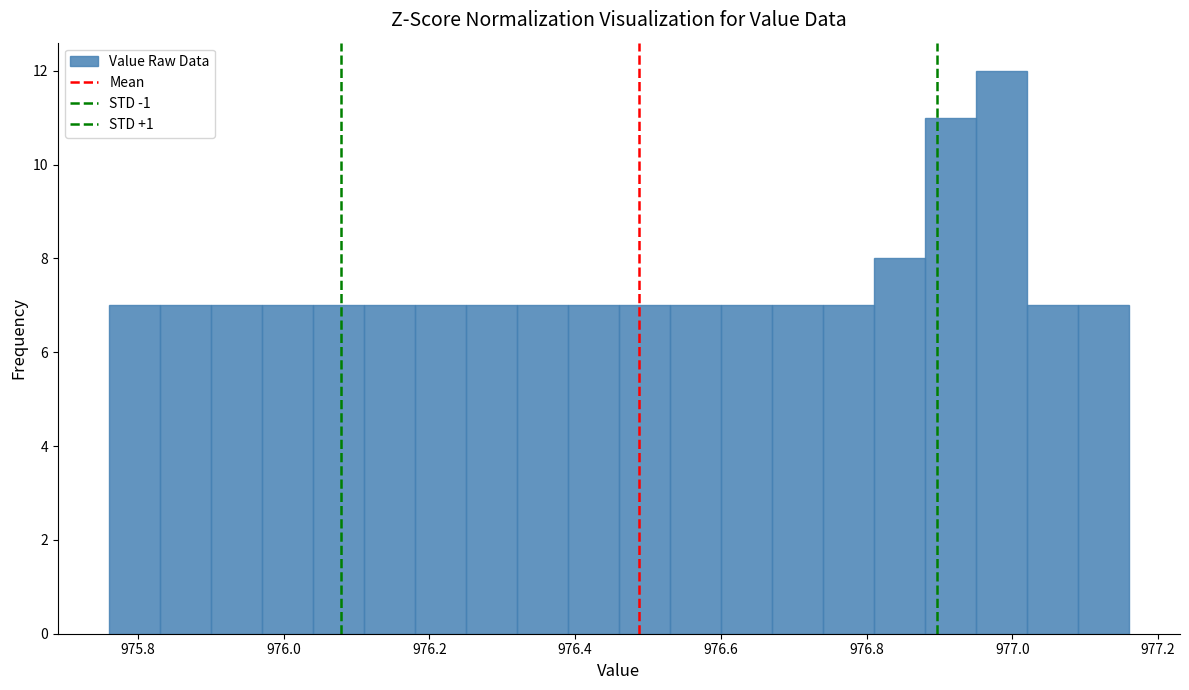

Around what value on the x-axis is the tallest bar? Give the approximate position of its centre, as read against the axis.

976.98